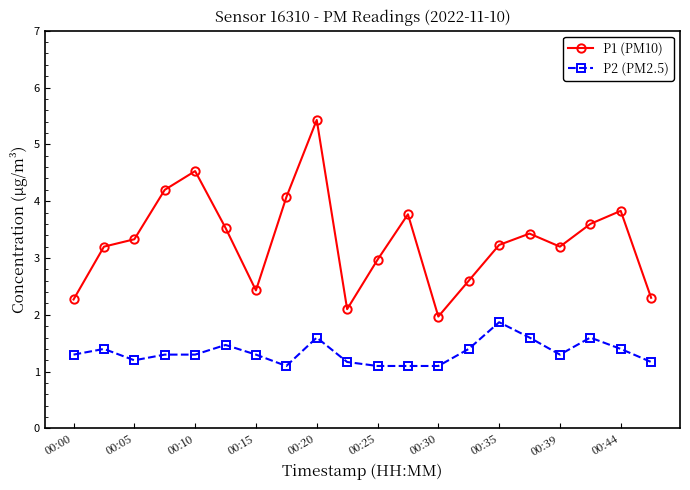

What is the average value of the P1 (PM10) series?

3.3